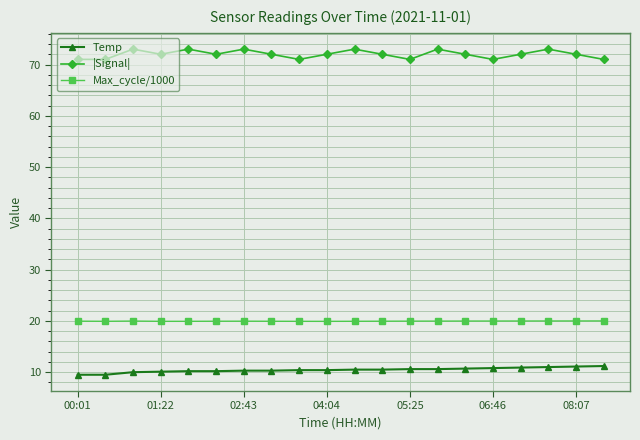

List the series in order of their peak value, lowest first.

Temp, Max_cycle/1000, |Signal|